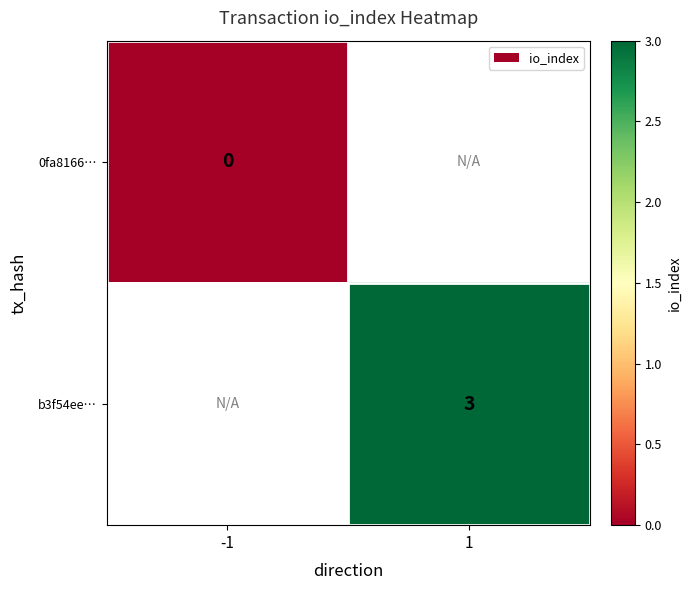

The value of b3f54ee… at 1 is 3. True or false?

True